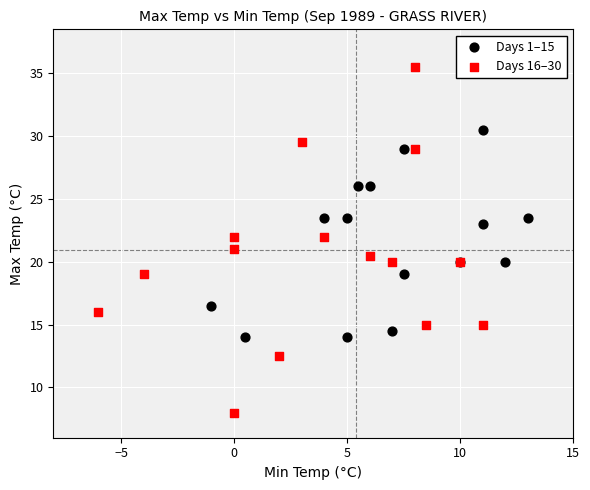

Which series reaches the minimum Y coordinate?

Days 16–30